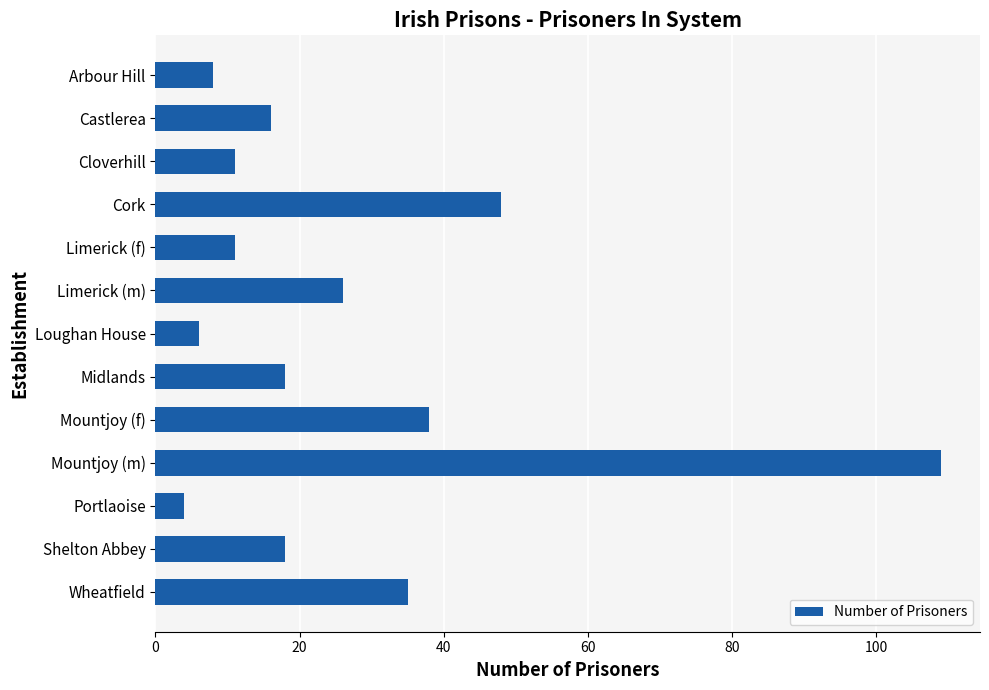

What is the smallest value displayed?

4